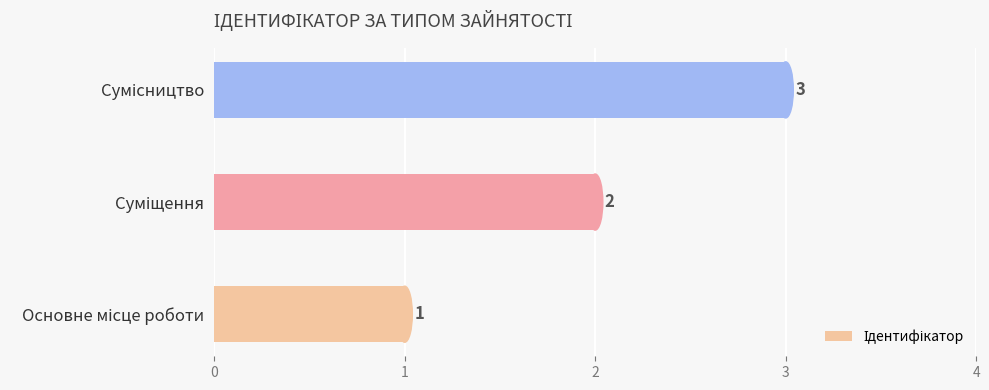

How many bars are there in total?

3